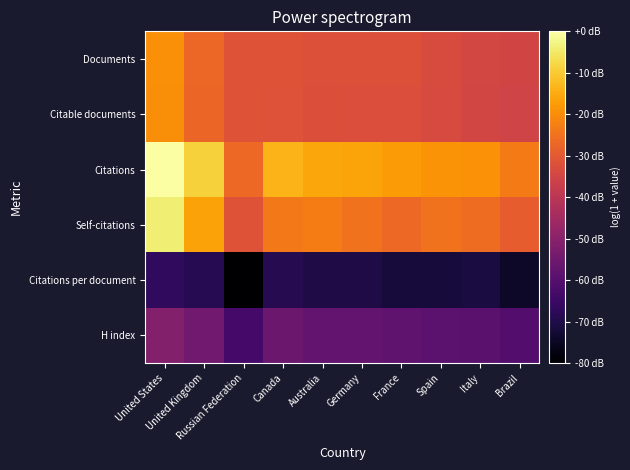

At which category is the sum across all series the highest?

United States